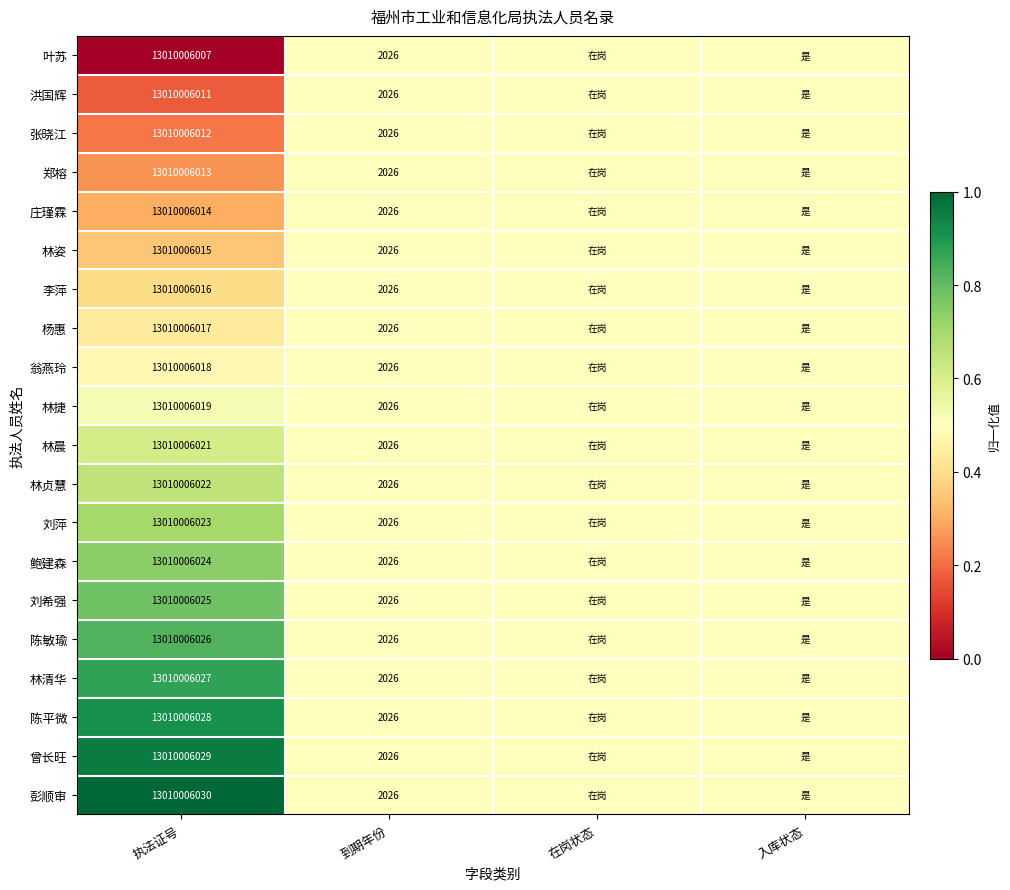

The value of 翁燕玲 at 到期年份 is 3273.4. True or false?

False